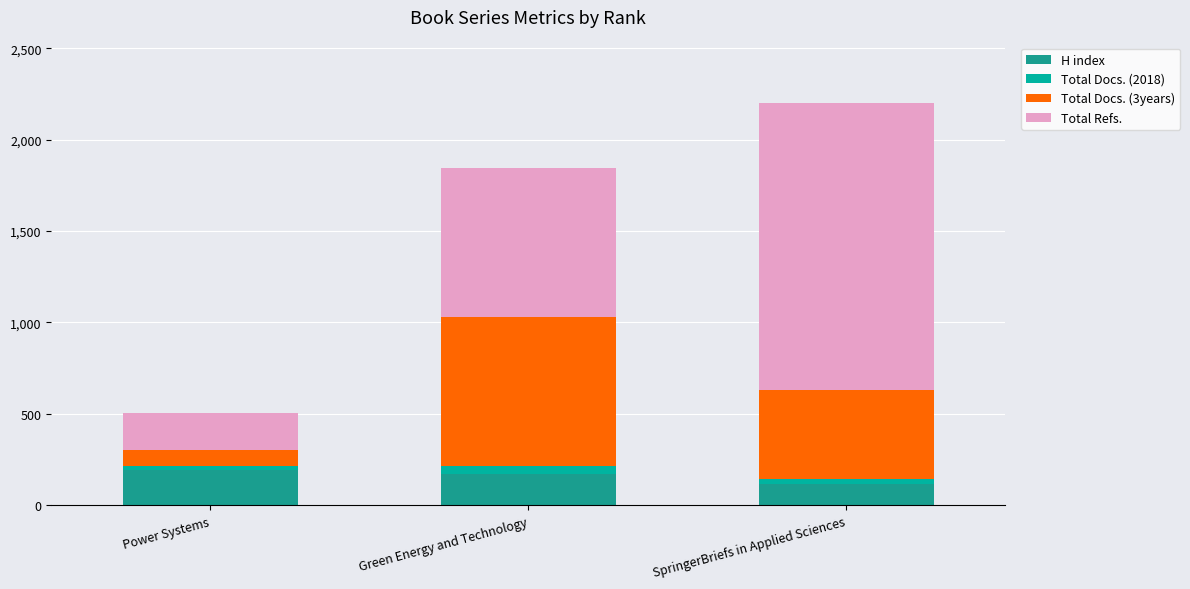

Which series has the largest range (max minus min)?

Total Refs.